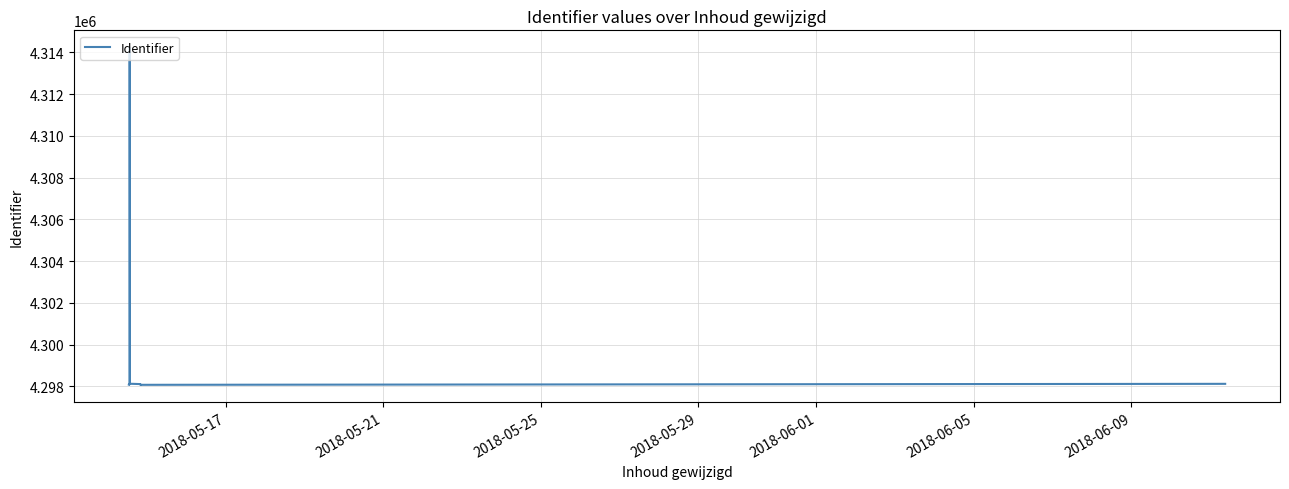

Does the chart have visible grid lines?

Yes